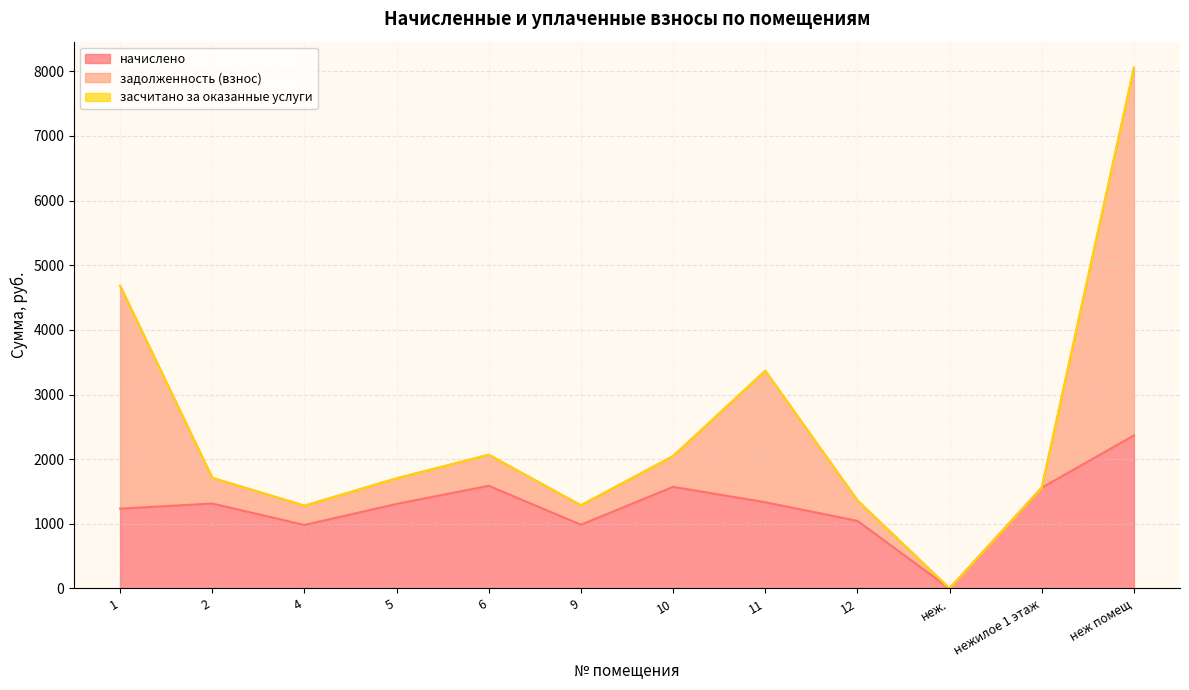

Reading left to right, extract all data points from this chart.

начислено: 1235.3	1314.6	983.0	1308.2	1588.5	986.5	1572.7	1334.4	1046.0	0.0	1559.0	2367.2
задолженность (взнос): 3448.1	397.6	297.3	395.7	480.4	299.4	475.7	2033.6	316.4	0.0	0.0	5689.0
засчитано за оказанные услуги: 0.0	0.0	0.0	0.0	0.0	0.0	0.0	0.0	0.0	0.0	0.0	0.0